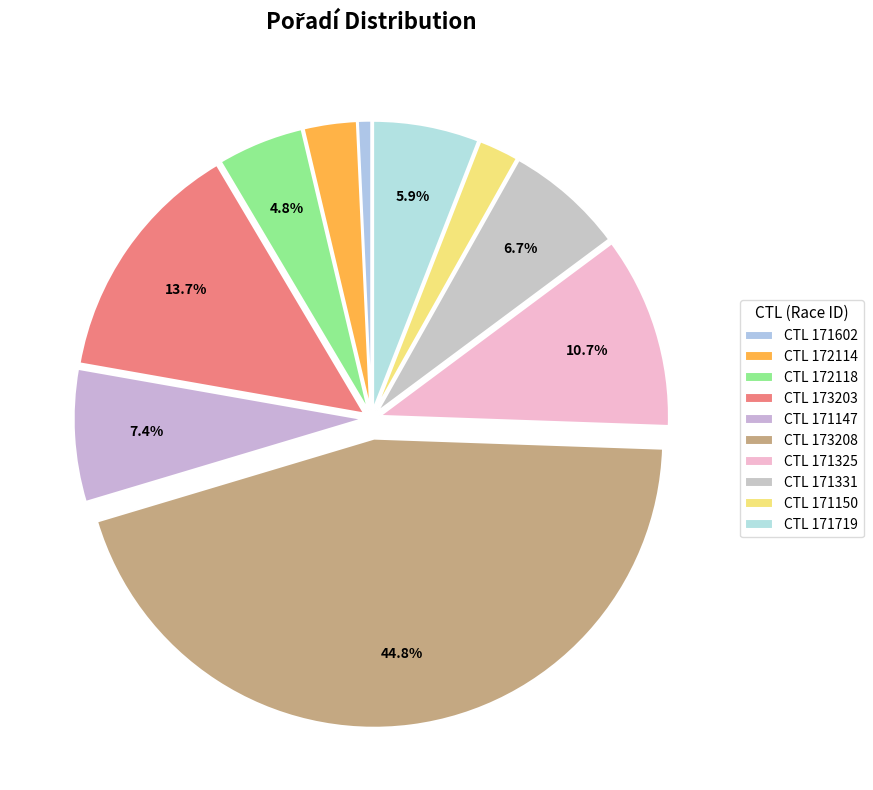

How many segments does this pie chart have?

10